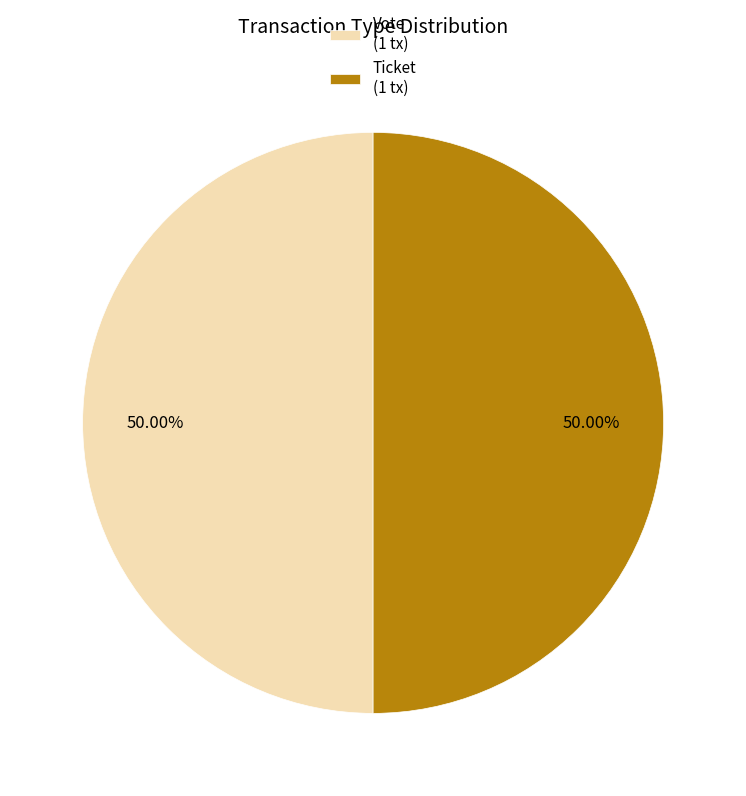

Combined, do Ticket (1 tx) and Vote (1 tx) account for over 50%?

Yes